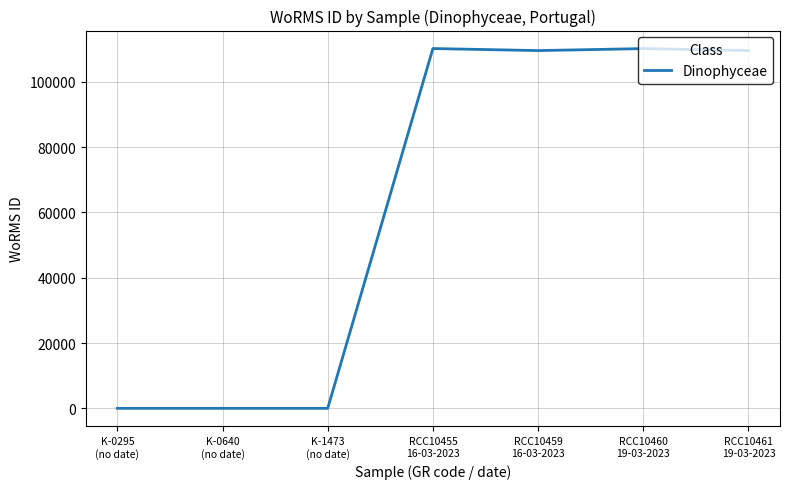

What is the change in value from K-1473
(no date) to RCC10460
19-03-2023?

+110154